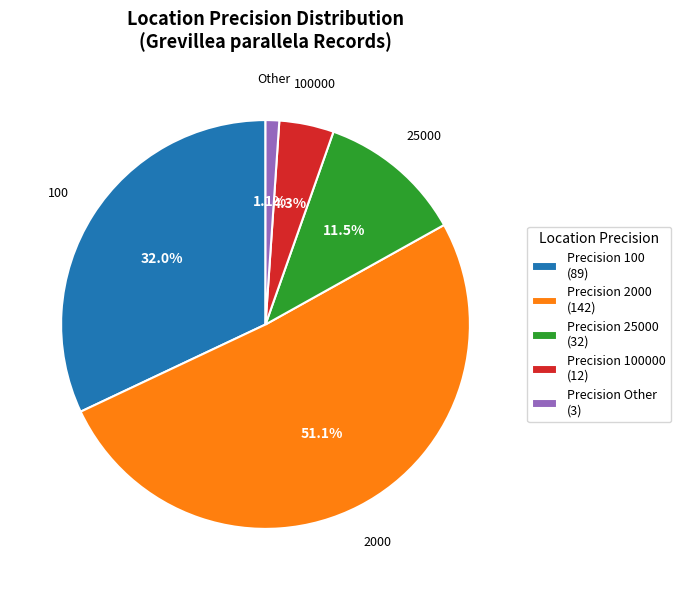

Rank the categories by value from lowest to highest.

Precision Other (3), Precision 100000 (12), Precision 25000 (32), Precision 100 (89), Precision 2000 (142)